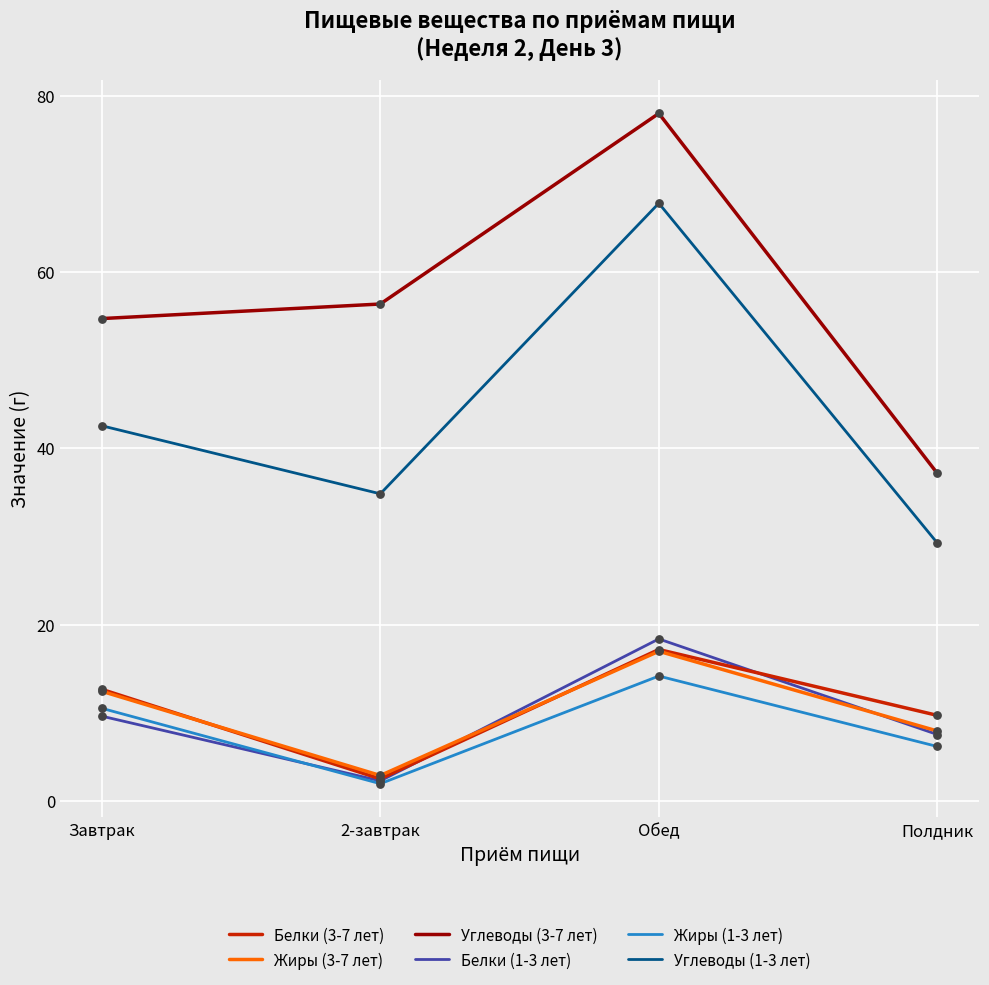

At which category is the sum across all series the highest?

Обед